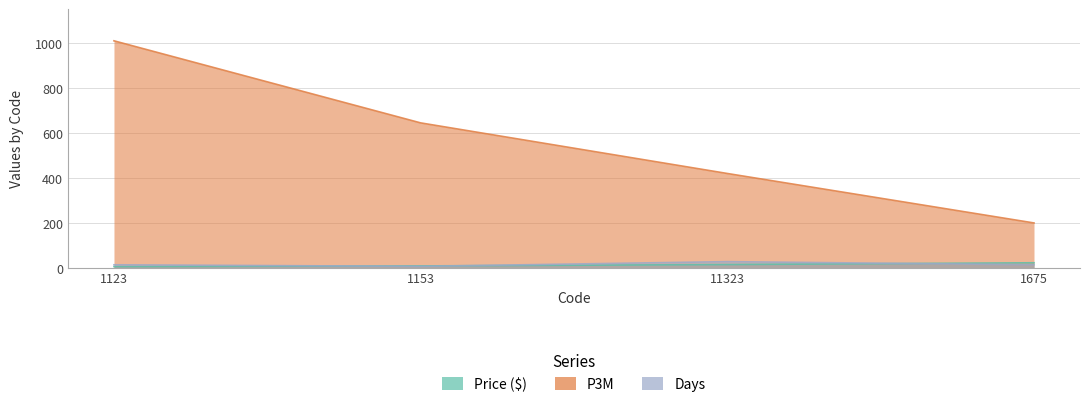

At how many categories does at least one series exceed 348?

3